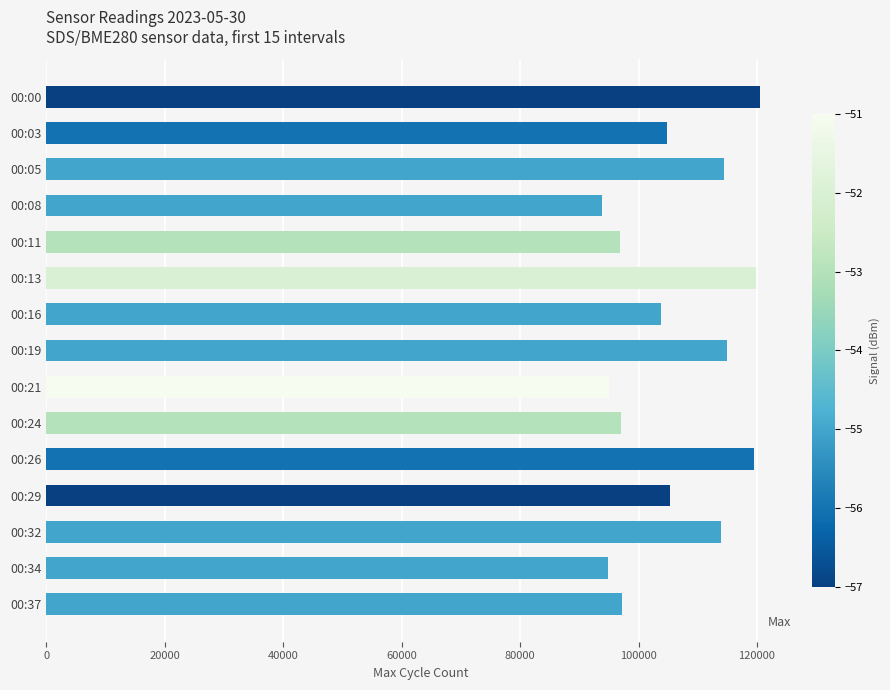

What is the difference between the values at 00:34 and 00:29?

10531